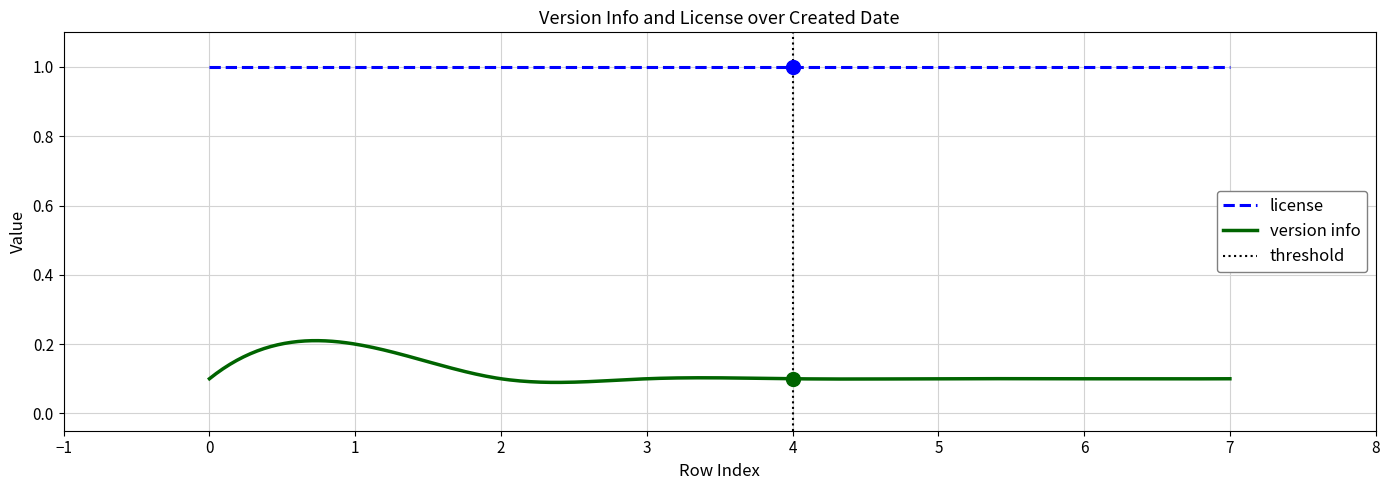

What is the total value across all series at 2010-08-16?

1.1